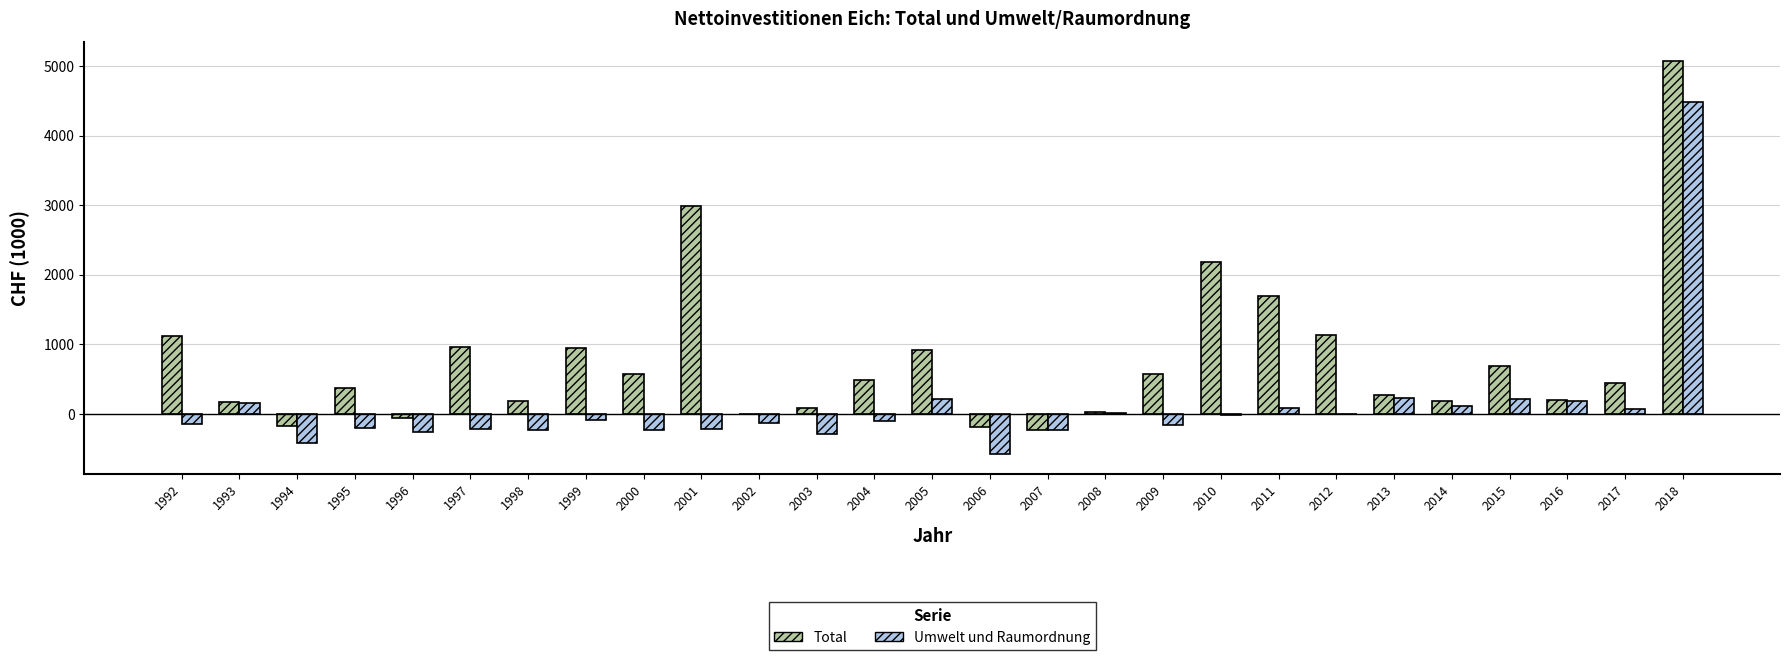

What is the average value of the Umwelt und Raumordnung series?

82.9